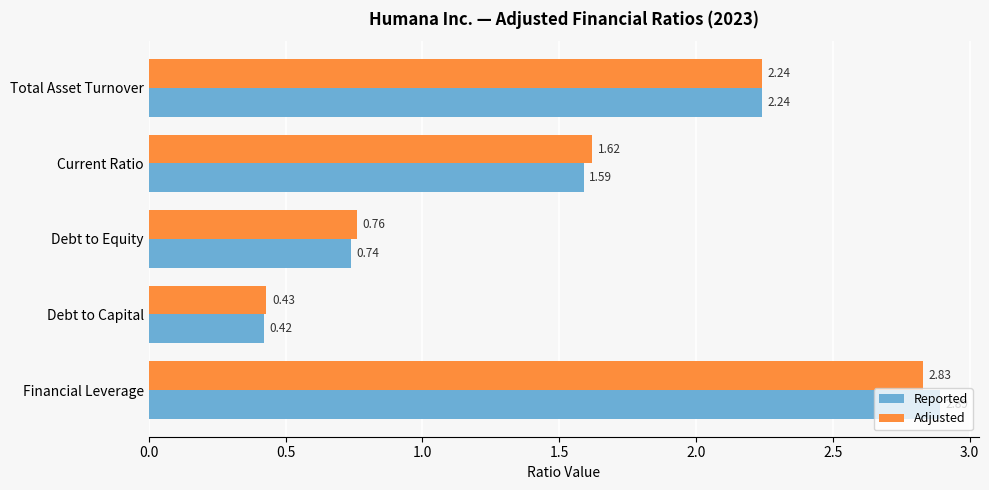

What is the difference between the second highest and second lowest values in the Adjusted series?

1.5